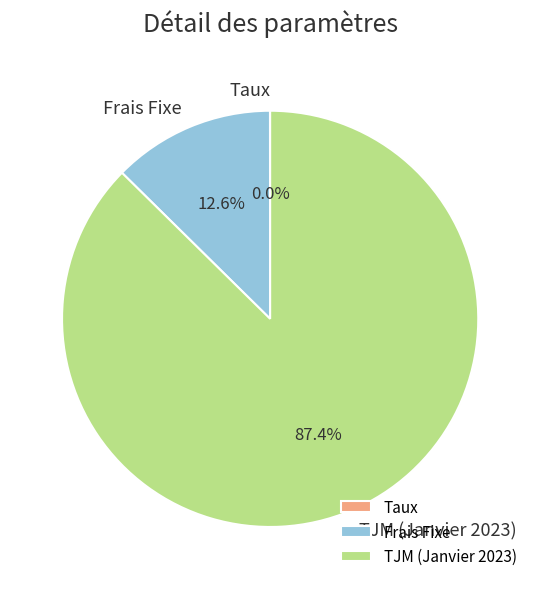

Which slice represents more than half of the pie?

TJM (Janvier 2023)